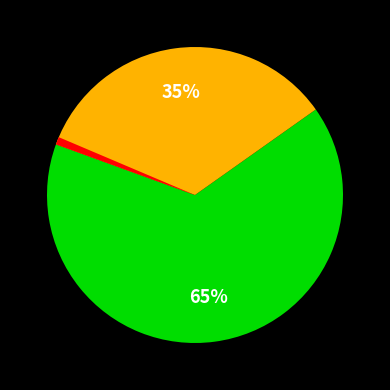

Does any single category account for the majority?

Yes